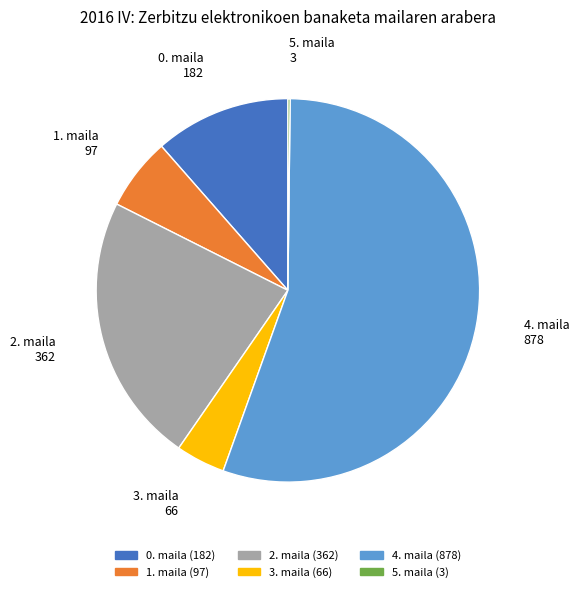

True or false: 0. maila accounts for 18% of the total.

False